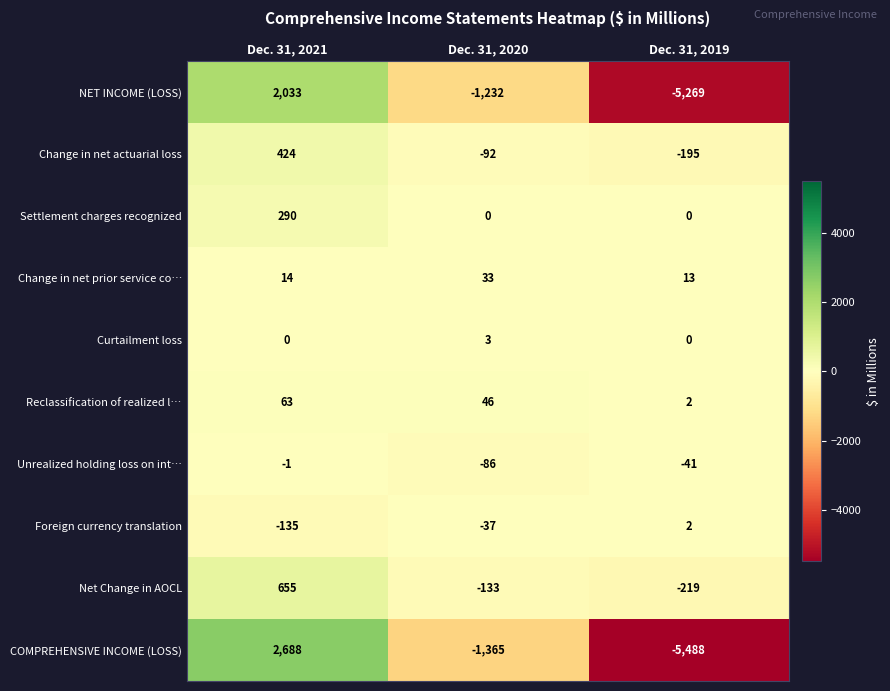

Which series has the widest spread of values?

COMPREHENSIVE INCOME (LOSS)